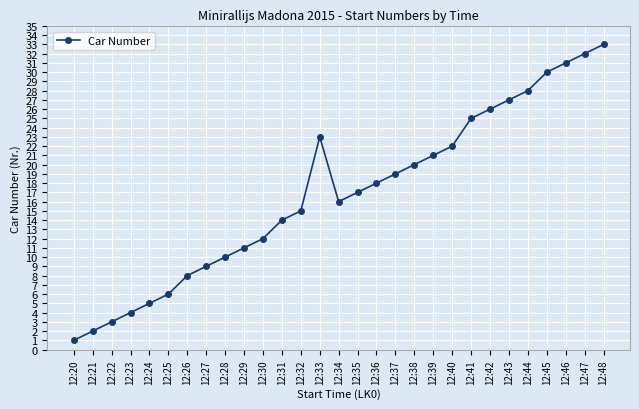

How many interior local valleys (lower than both neighbors) does the data have?

1